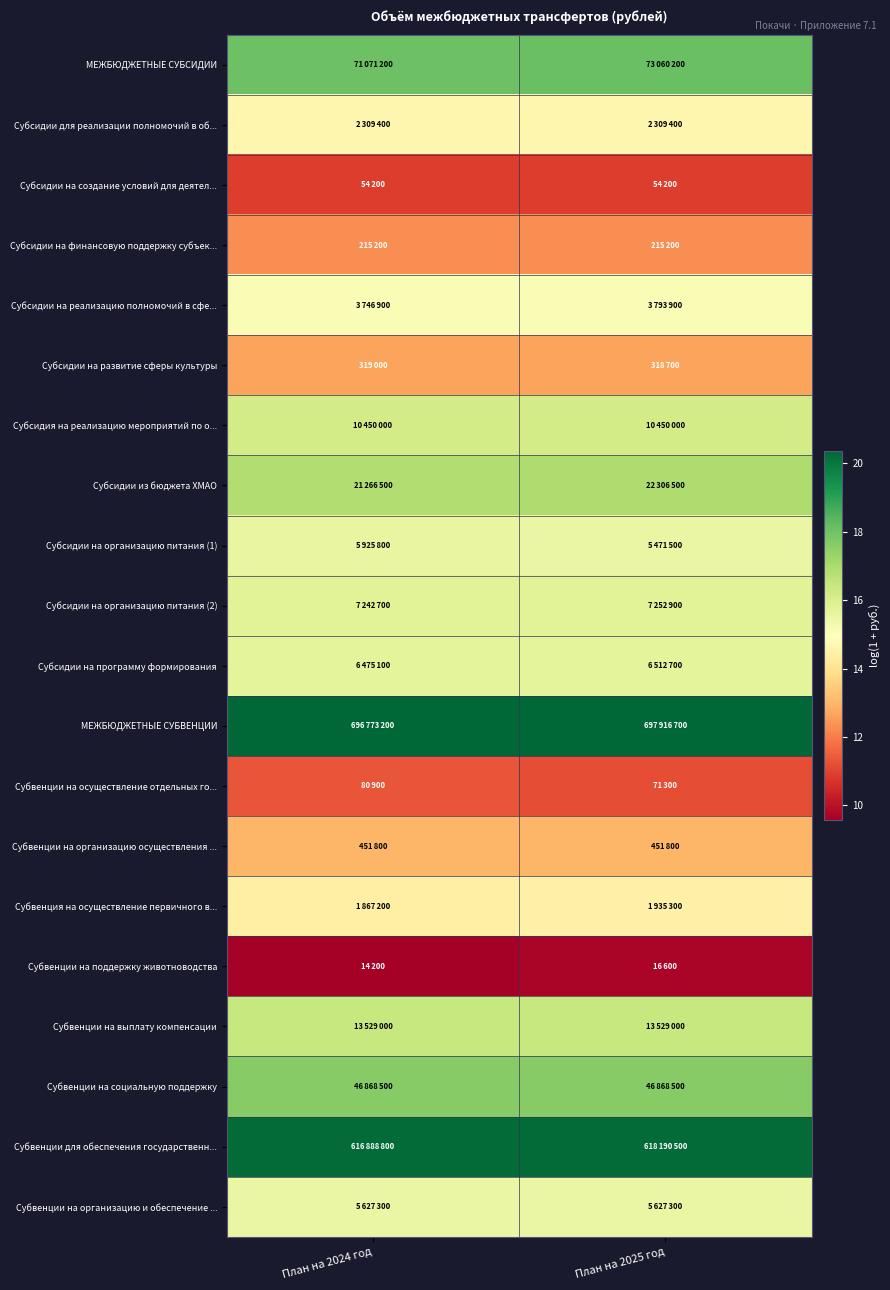

At how many categories does at least one series exceed 19?

2